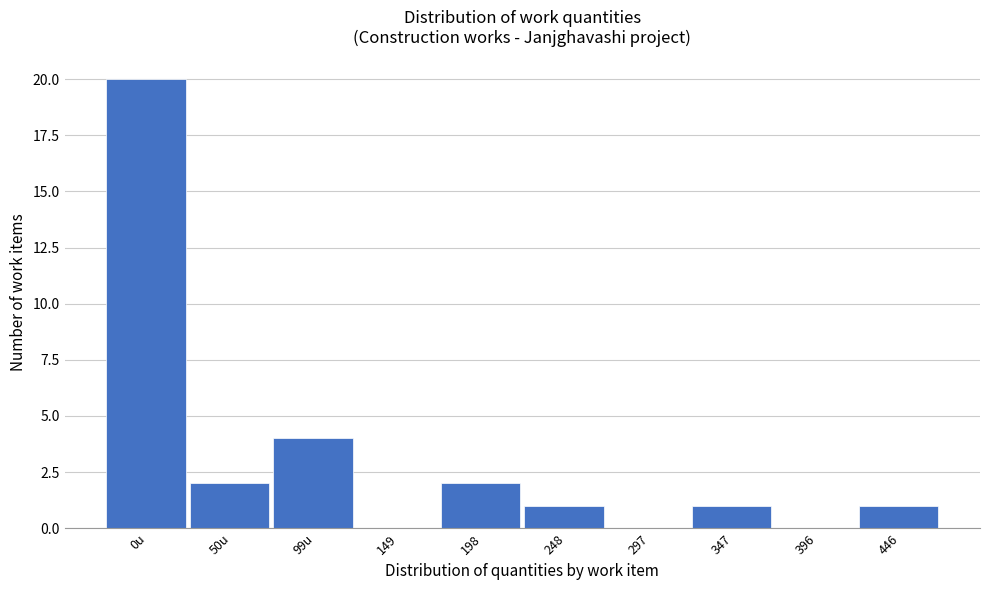

Reading left to right, transcribe all the data shown in this chart.

0u=20	50u=2	99u=4	149=0	198=2	248=1	297=0	347=1	396=0	446=1